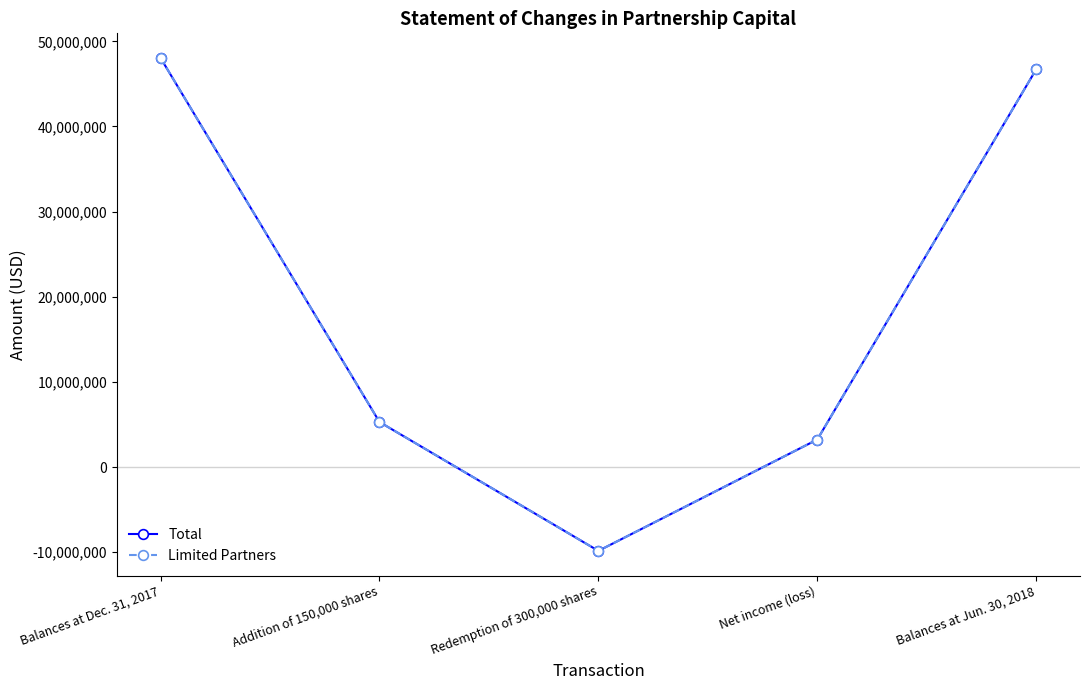

What is the highest value of the Total series?

48047932